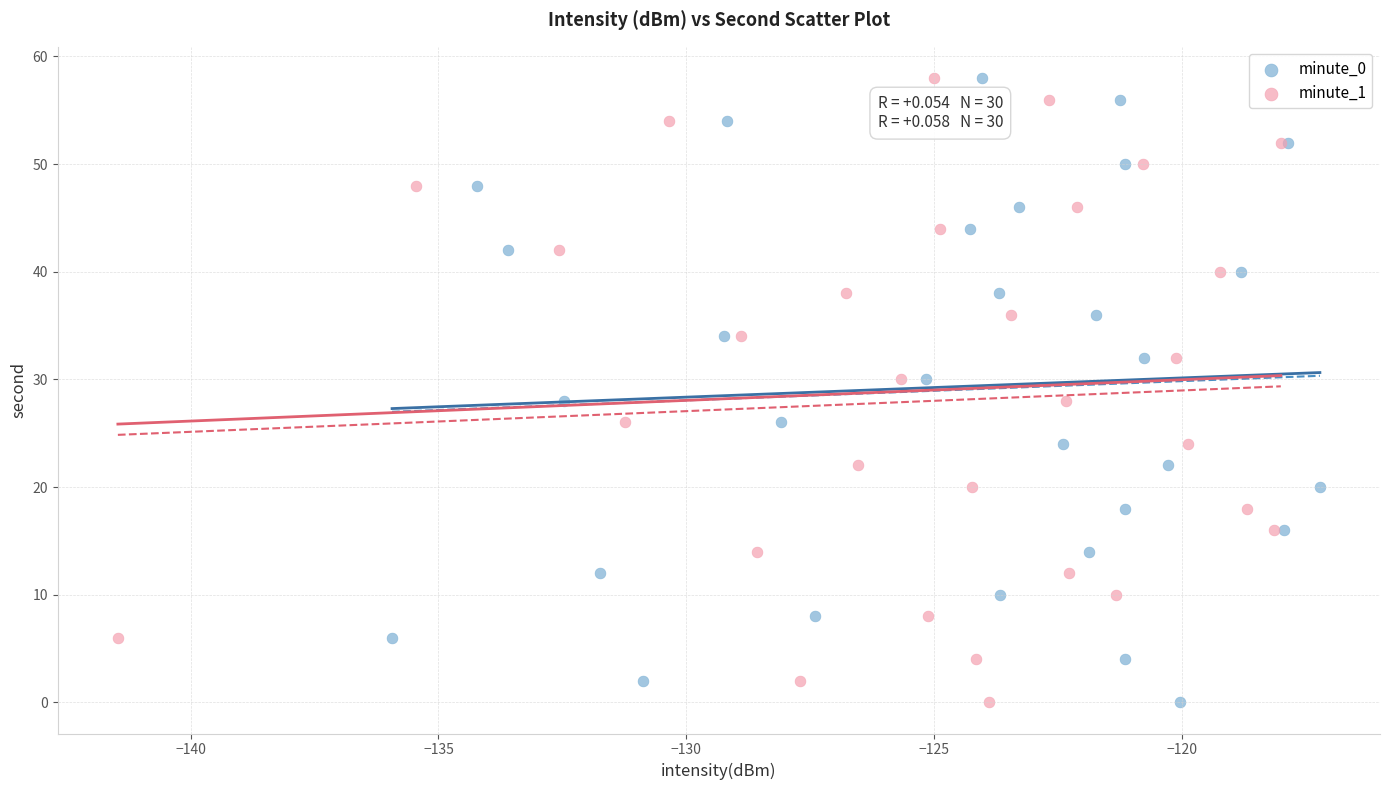

What are all the series names shown in the legend?

minute_0, minute_1